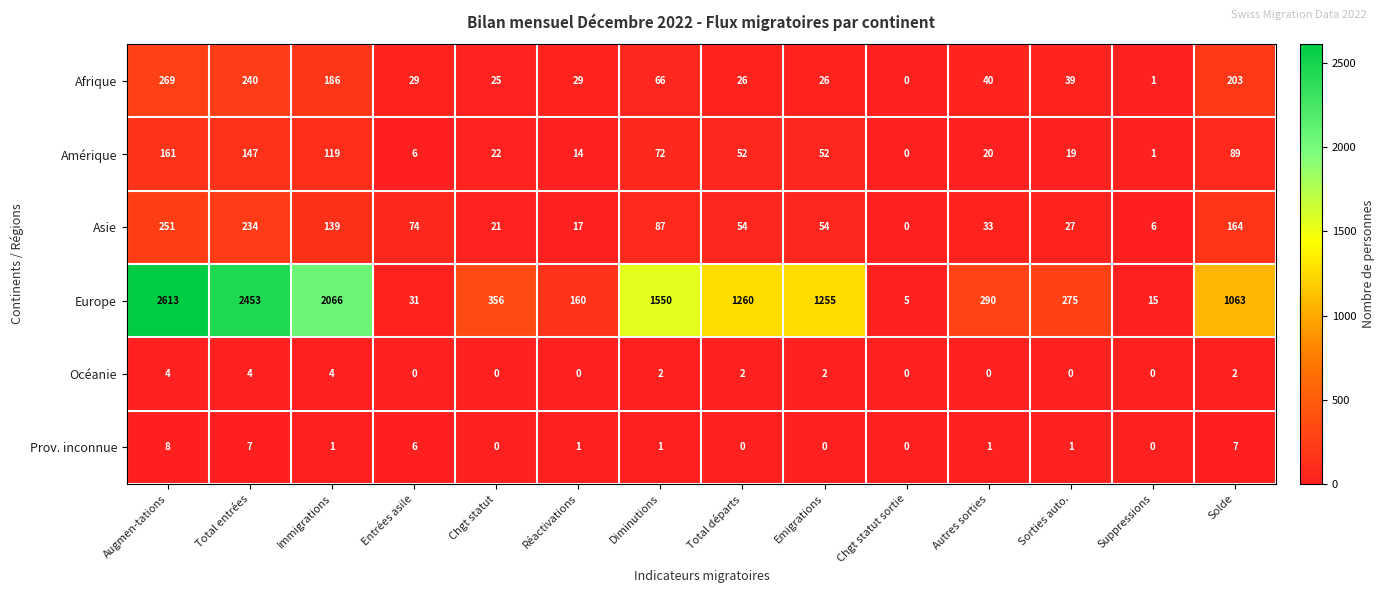

What is the spread (max minus min) of values at Solde?

1061